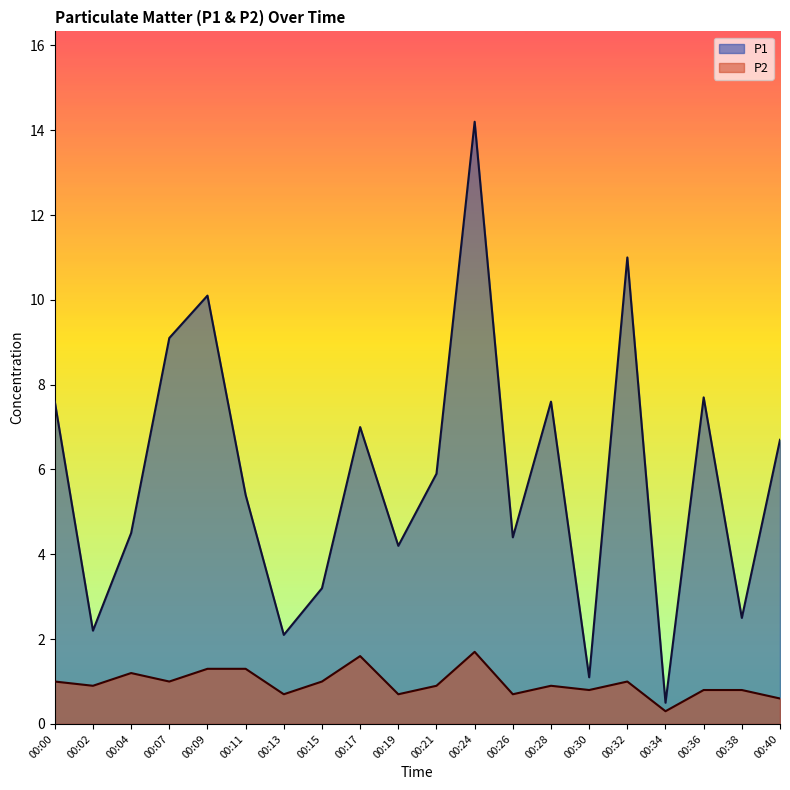

What is the value of the P1 point at the 20th from the left?

6.7